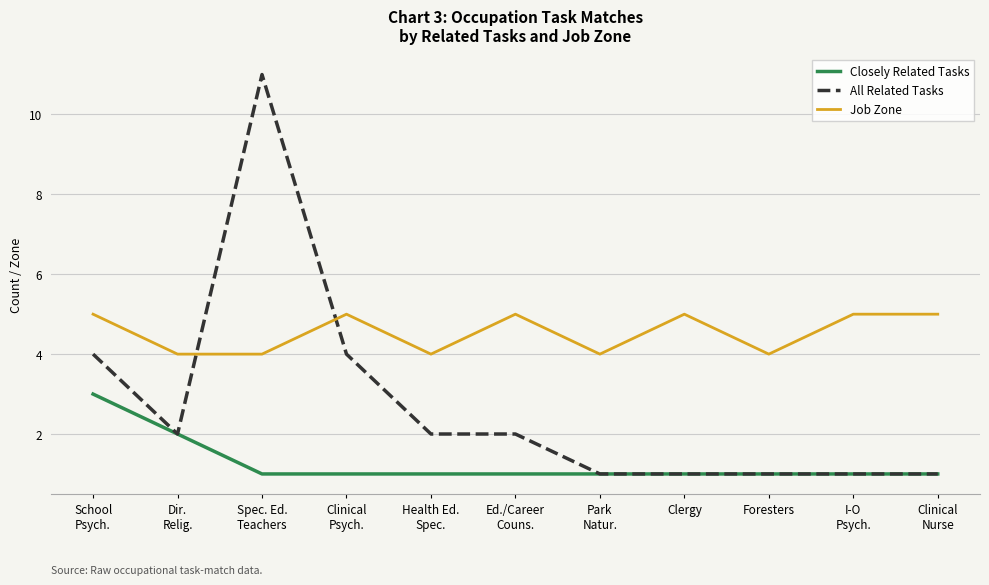

What is the lowest value of the Job Zone series?

4